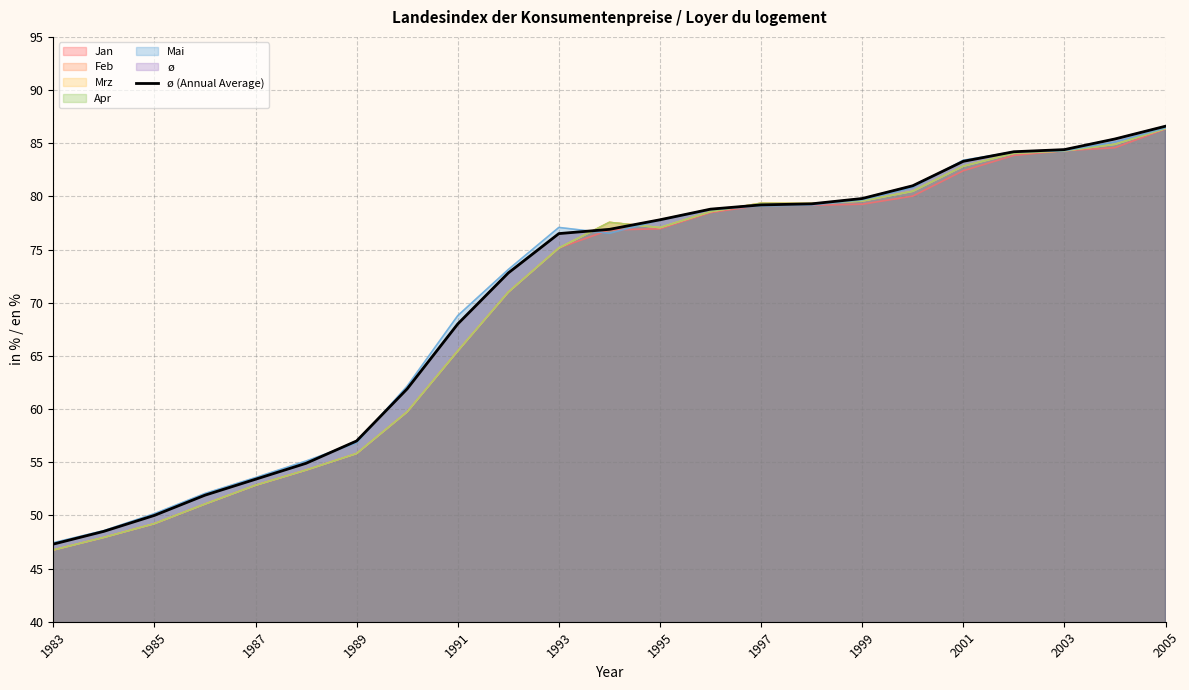

Is it true that the value at 15 is 104.1?

False